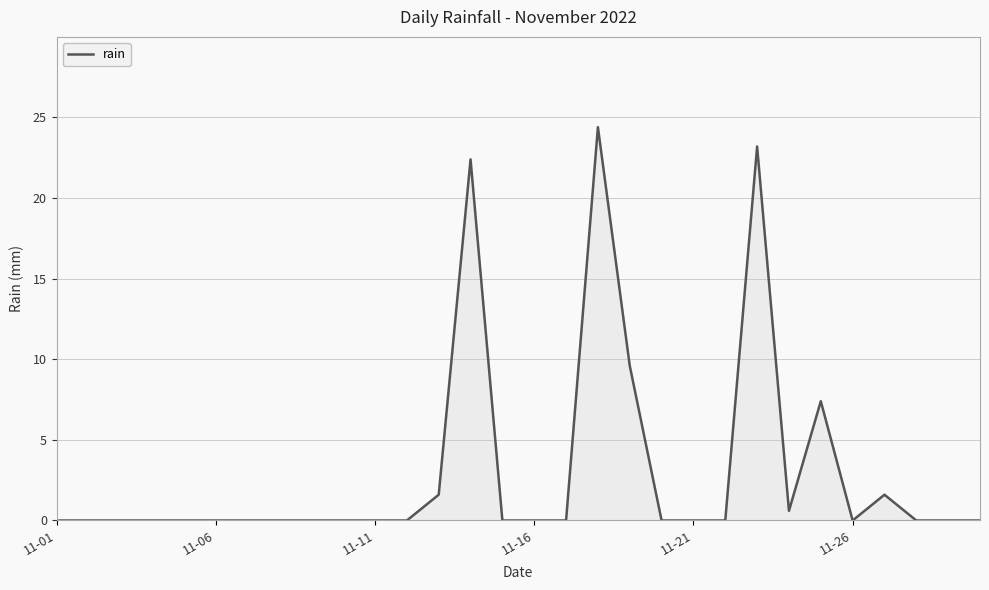

What is the difference between the maximum and minimum values?

24.4